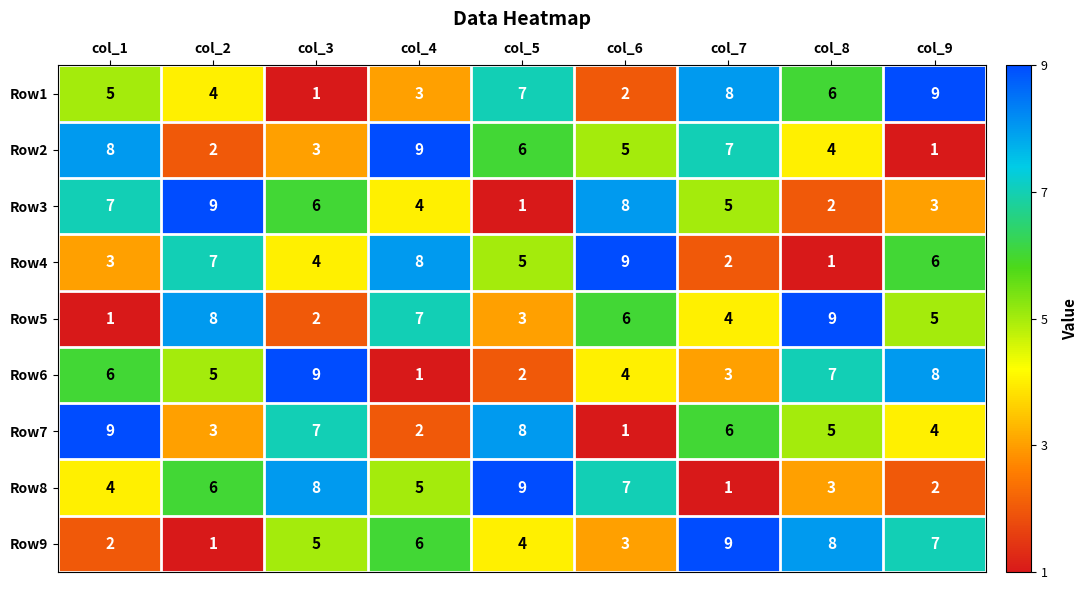

Rank the series at col_1 from lowest to highest value.

Row5, Row9, Row4, Row8, Row1, Row6, Row3, Row2, Row7